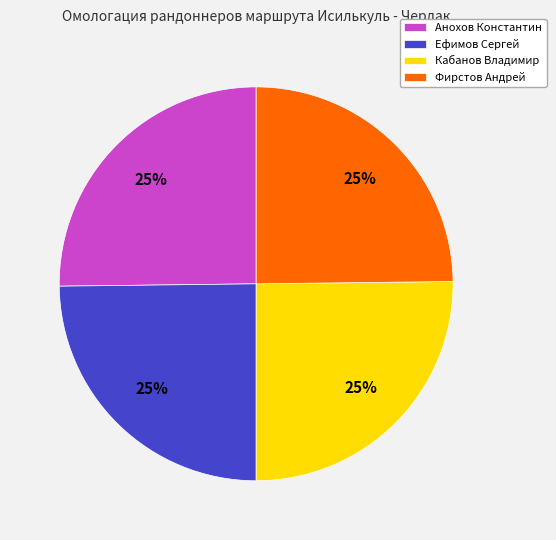

Does Кабанов Владимир account for over 50% of the chart?

No